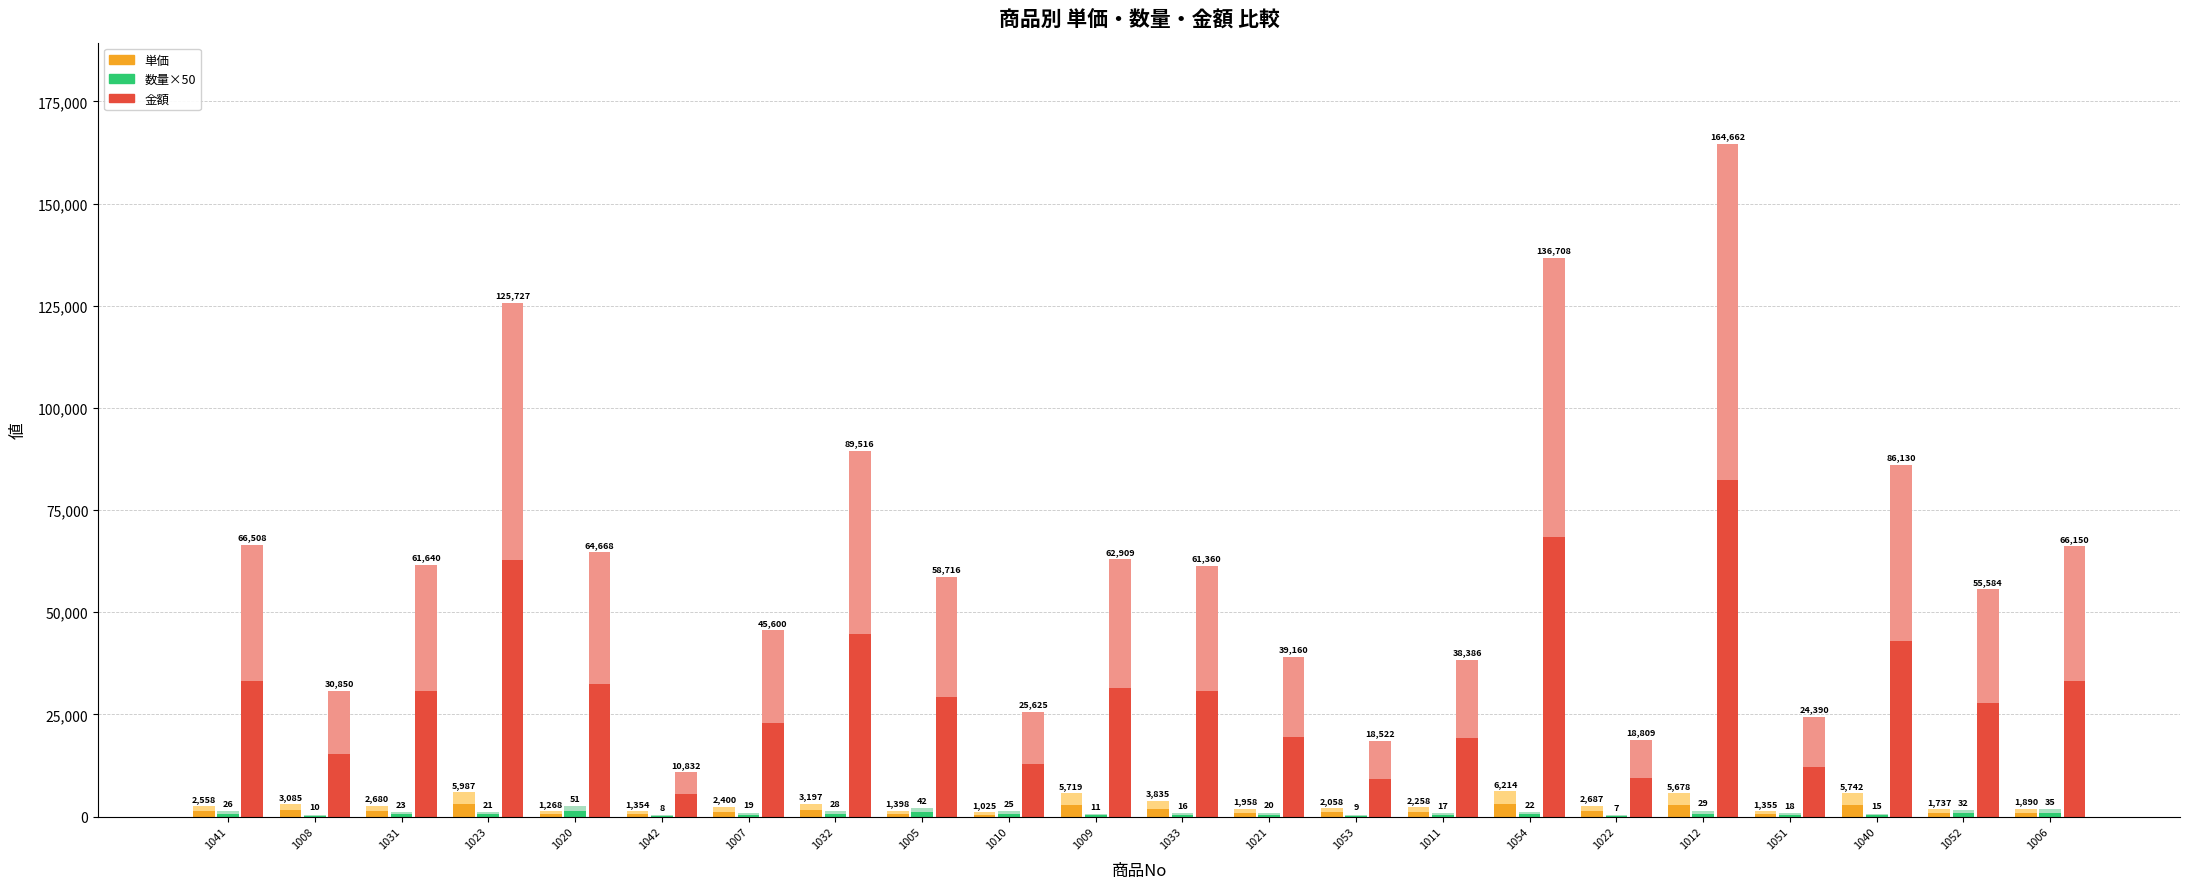

What is the average value of the 数量×50 (下半) series?

550.0